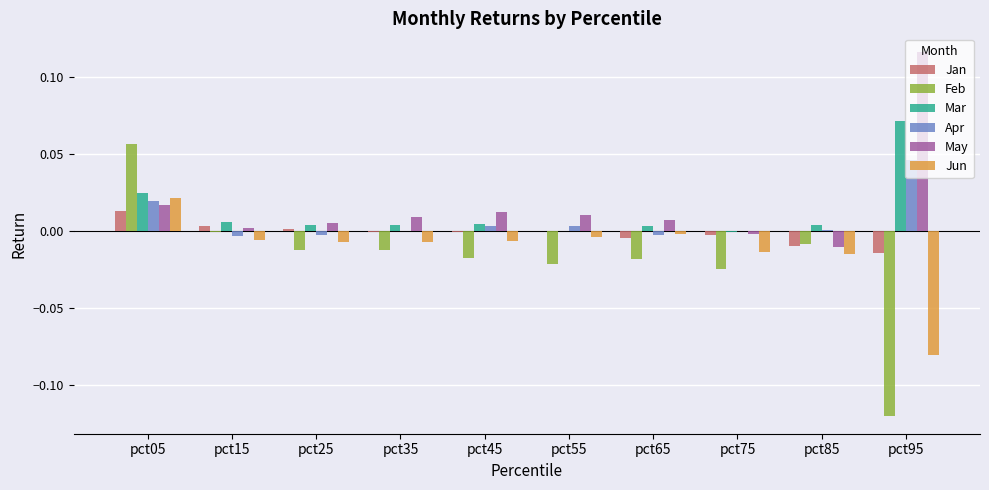

Are the bars horizontal?

No